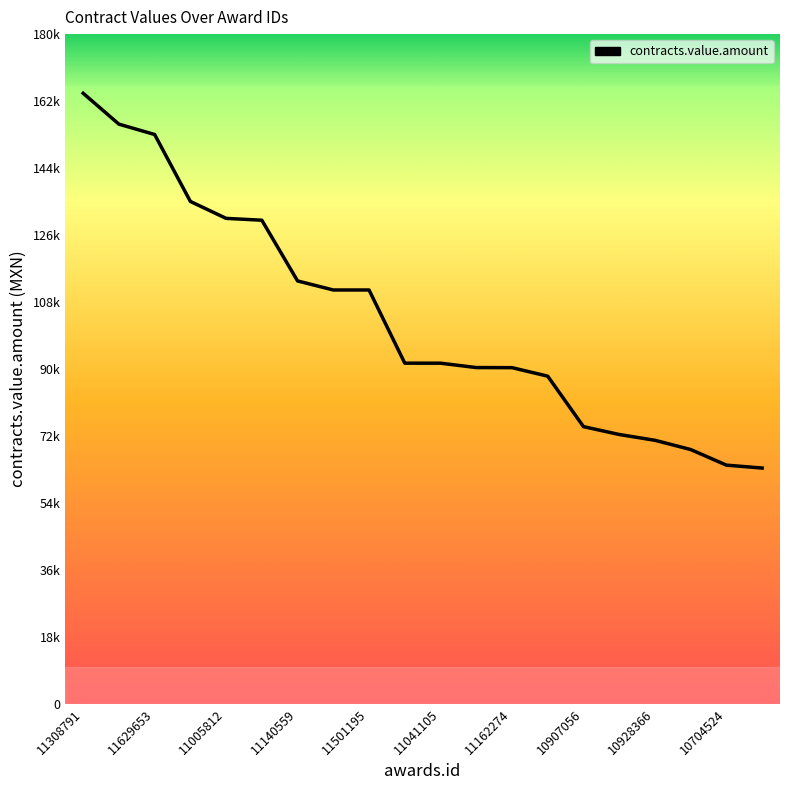

Reading left to right, what are all the values shown in this chart?

164101.7	155800.0	153019.7	135024.0	130473.4	129978.0	113654.0	111225.0	111225.0	91553.0	91549.5	90372.9	90346.6	88060.0	74500.0	72384.0	70825.0	68340.0	64148.0	63364.0